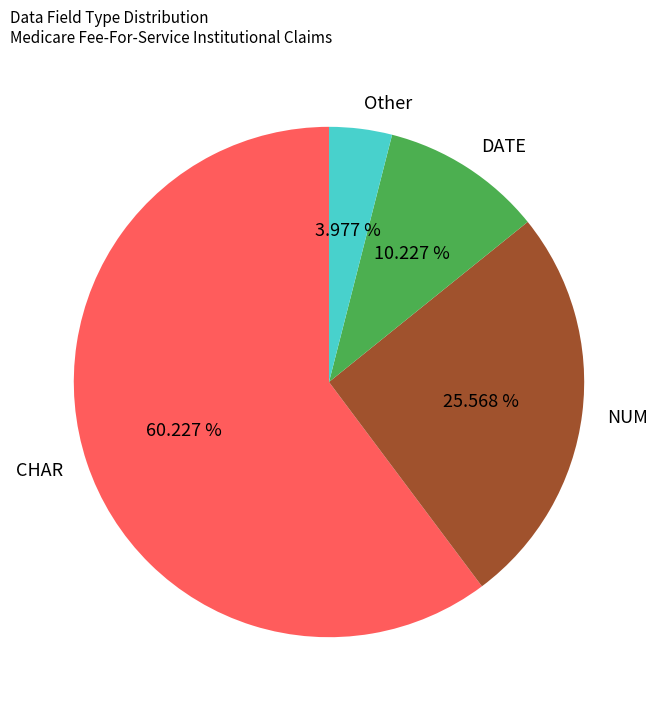

Do CHAR and DATE together represent more than half of the pie?

Yes